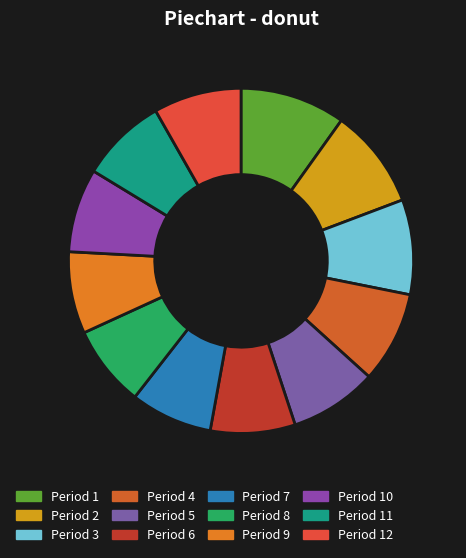

Does Period 9 represent more than half of the total?

No